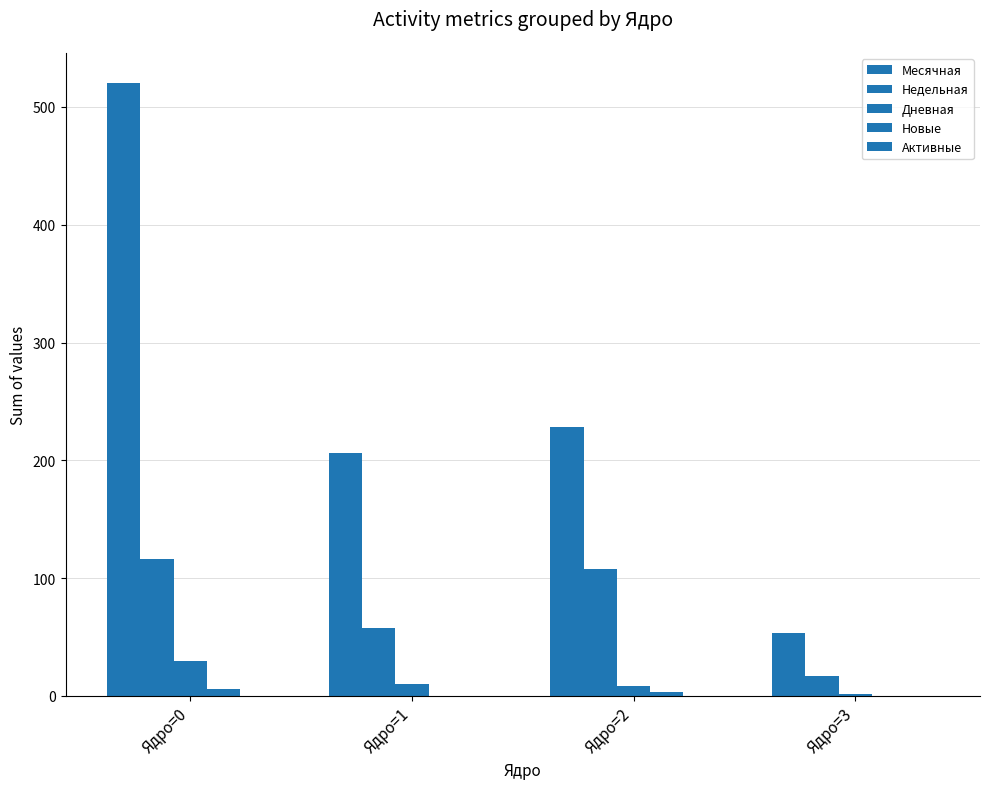

Is it true that Дневная equals 30 at Ядро=0?

True